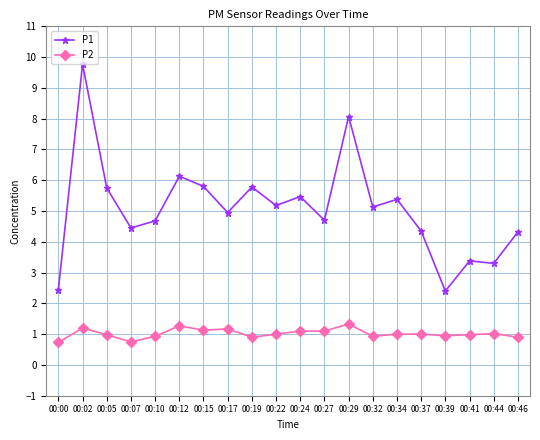

Rank the series by their maximum value, from lowest to highest.

P2, P1